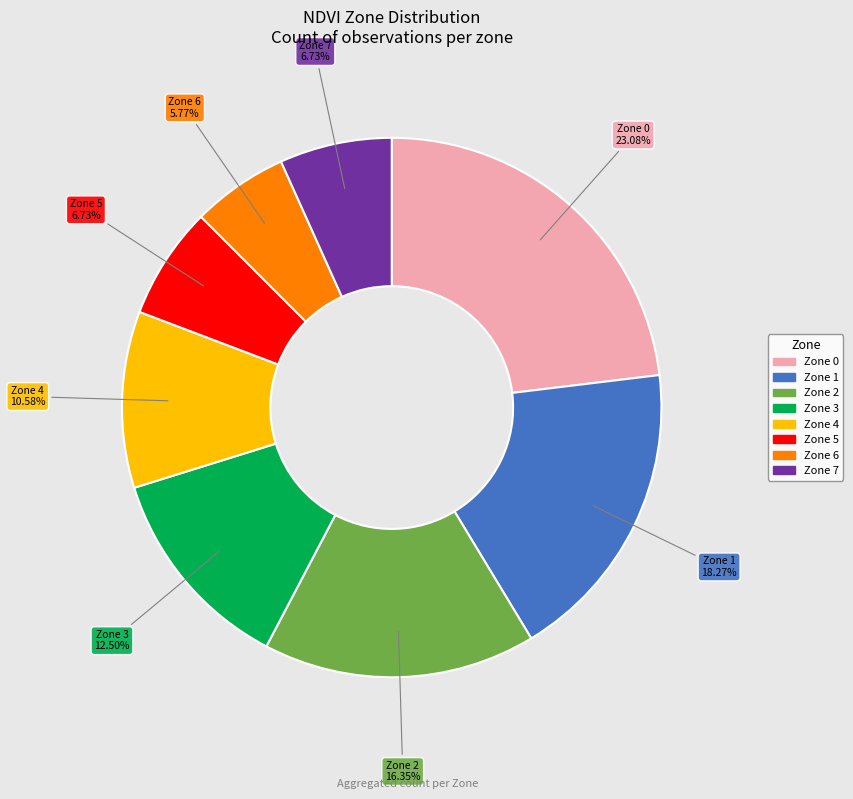

How much of the chart is everything except Zone 5?

93.3%